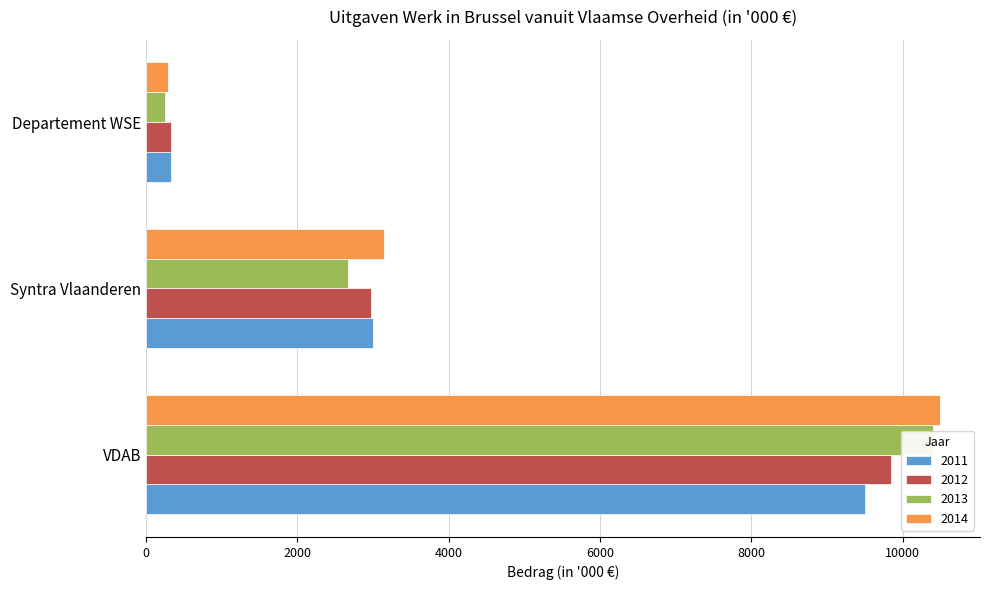

Which label corresponds to the smallest value in the chart?

Departement WSE